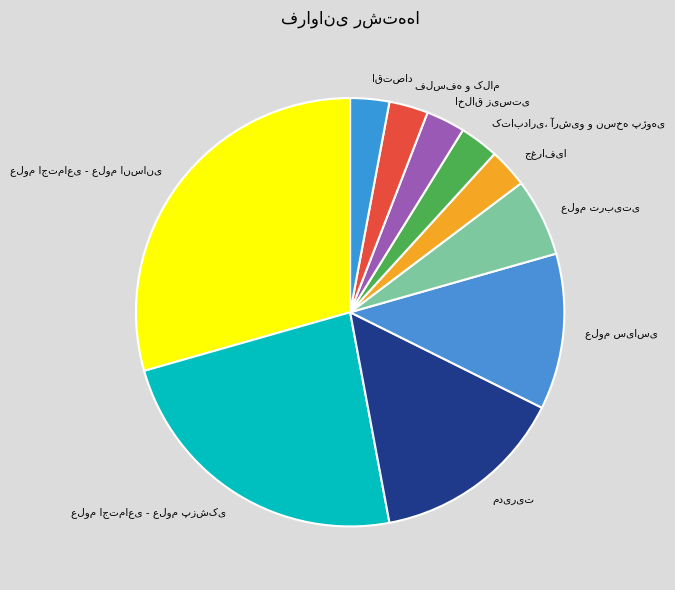

Is there any slice that represents more than half of the pie?

No